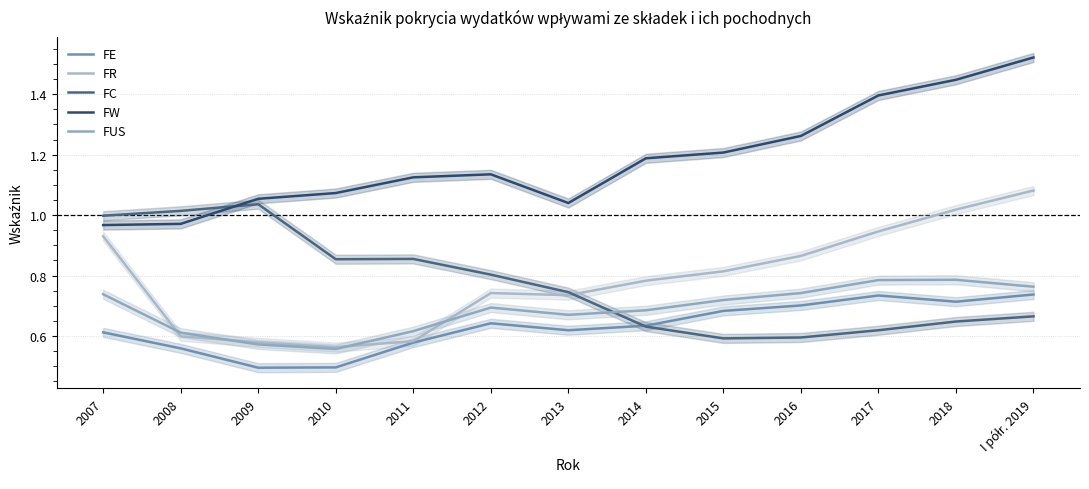

Which category has the lowest value in the FW series?

2007